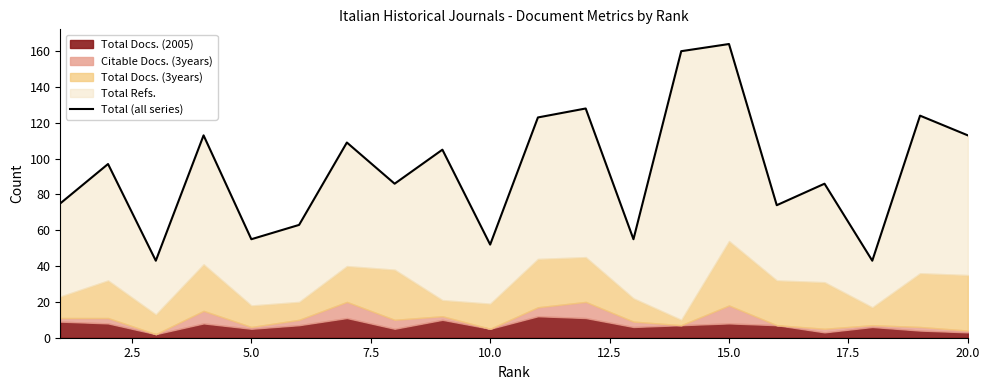

Reading right to left, extract all data points from this chart.

113	124	43	86	74	164	160	55	128	123	52	105	86	109	63	55	113	43	97	75